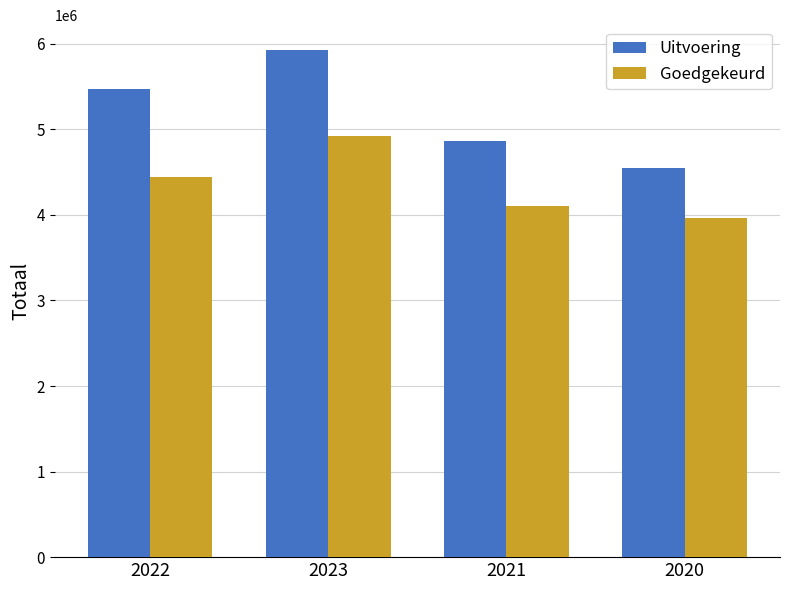

Is the value of Uitvoering at 2022 greater than the value of Goedgekeurd at 2020?

Yes